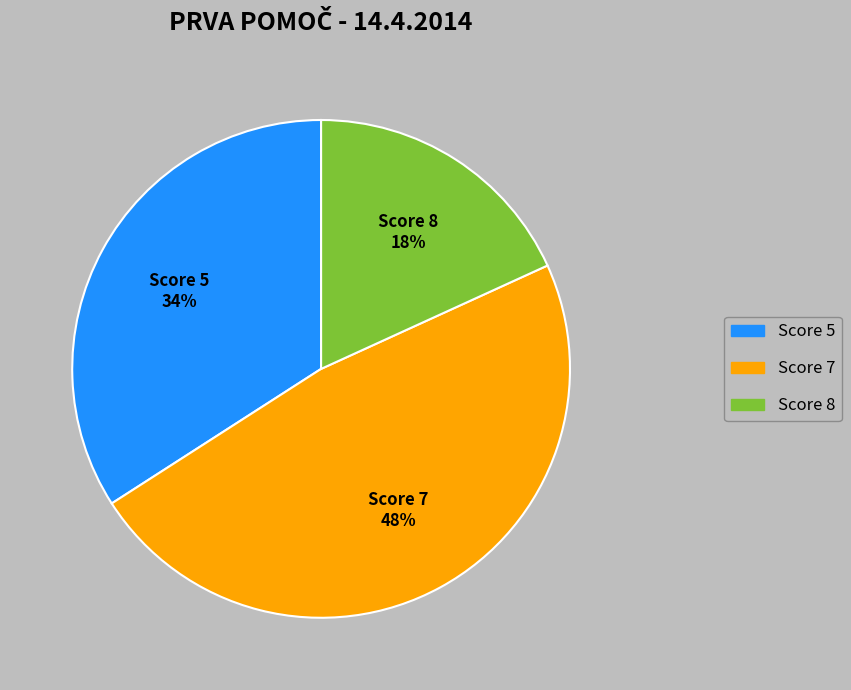

Count the number of slices in the pie.

3